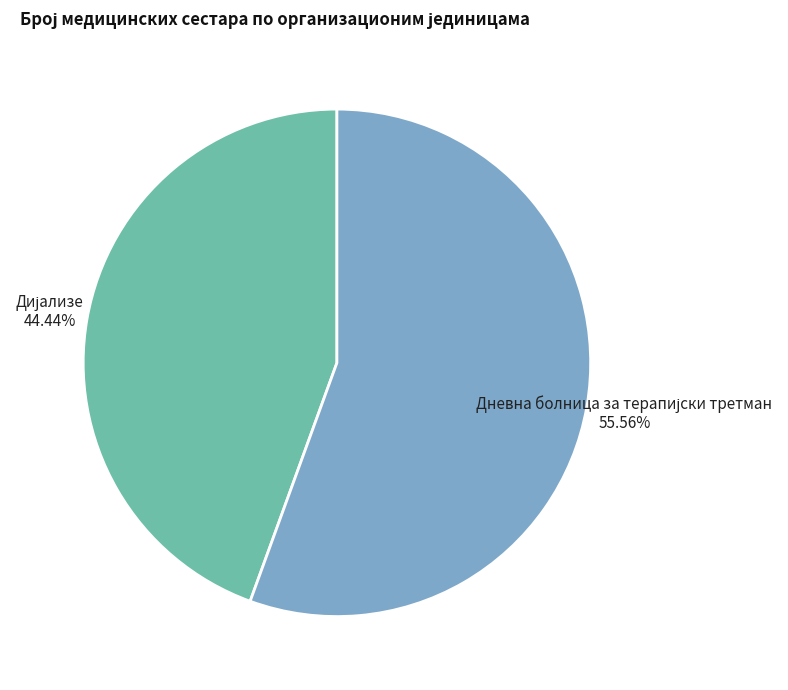

Is there any slice that represents more than half of the pie?

Yes